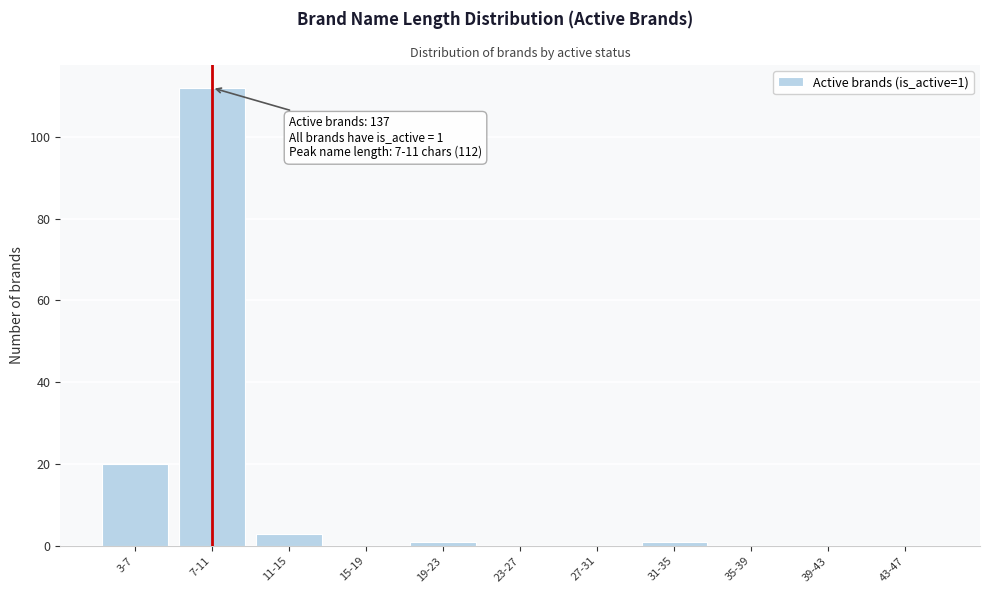

Reading right to left, list all the values displayed in this chart.

43-47=0	39-43=0	35-39=0	31-35=1	27-31=0	23-27=0	19-23=1	15-19=0	11-15=3	7-11=112	3-7=20